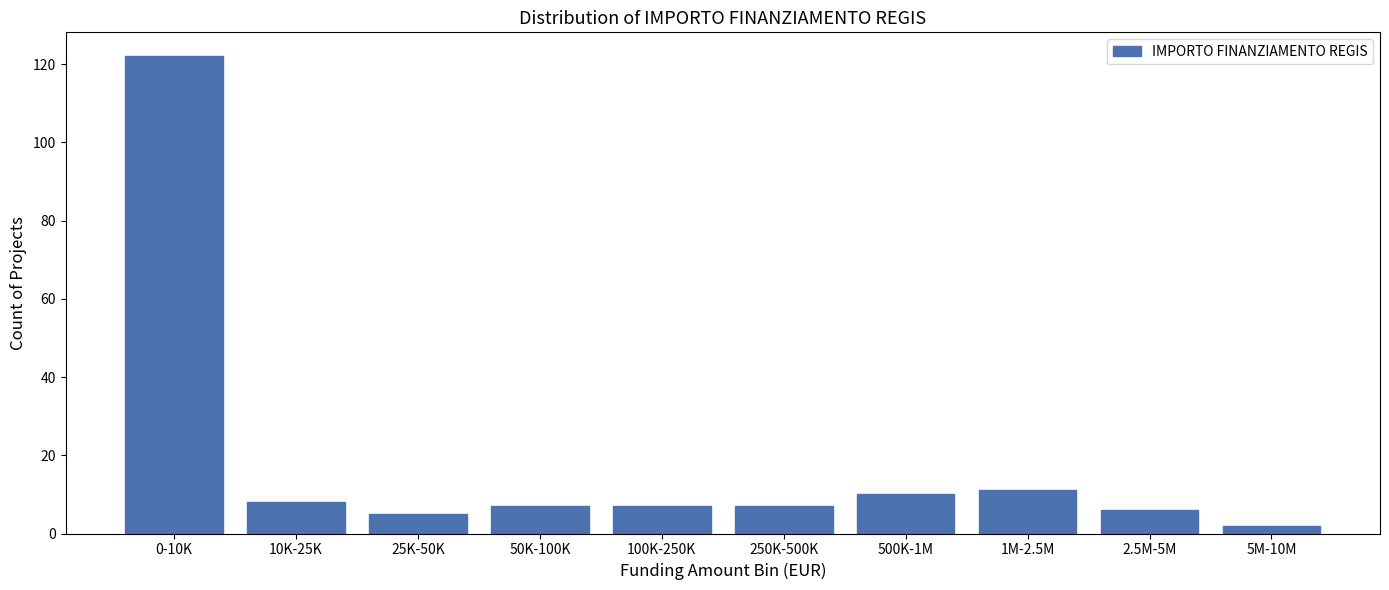

Reading left to right, extract all data points from this chart.

0-10K=122	10K-25K=8	25K-50K=5	50K-100K=7	100K-250K=7	250K-500K=7	500K-1M=10	1M-2.5M=11	2.5M-5M=6	5M-10M=2